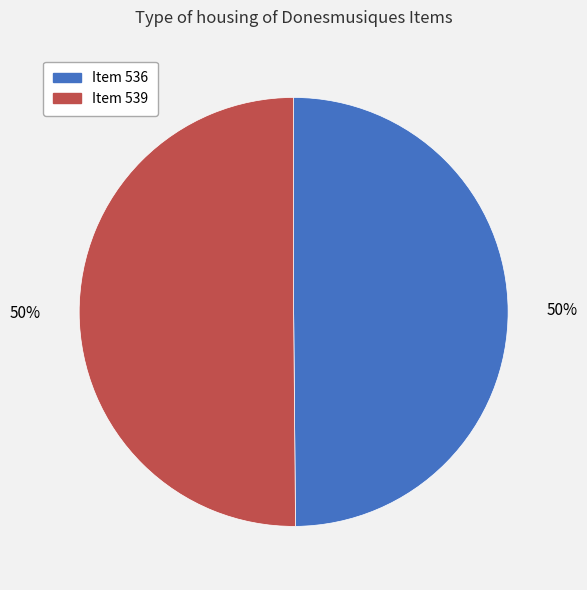

To the nearest percent, what is the average slice percentage?

50%